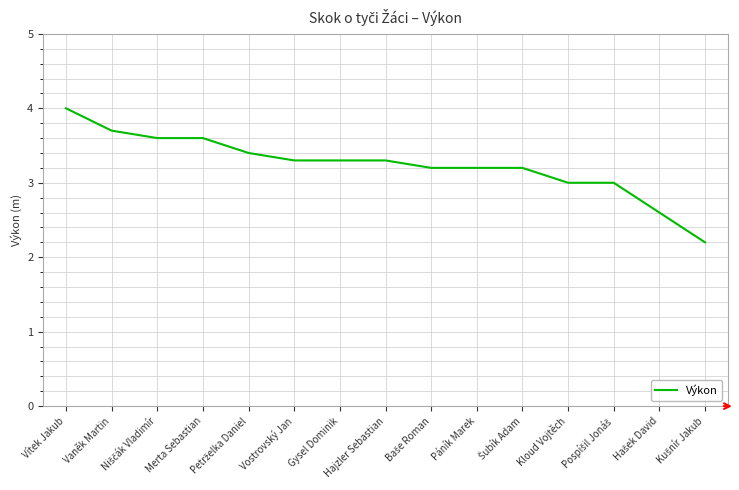

What position from the right is Páník Marek?

6